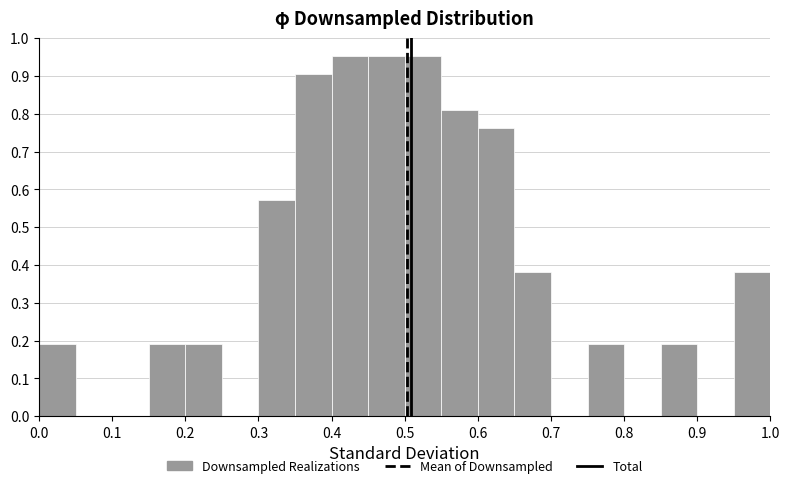

Reading left to right, list every bar in this chart as the range it spans on the x-axis followed by its height. The values are not printed on the chart, so give them approximately, as read against the axis.

0.00 to 0.05: 0.19
0.05 to 0.10: 0
0.10 to 0.15: 0
0.15 to 0.20: 0.19
0.20 to 0.25: 0.19
0.25 to 0.30: 0
0.30 to 0.35: 0.57
0.35 to 0.40: 0.90
0.40 to 0.45: 0.95
0.45 to 0.50: 0.95
0.50 to 0.55: 0.95
0.55 to 0.60: 0.81
0.60 to 0.65: 0.76
0.65 to 0.70: 0.38
0.70 to 0.75: 0
0.75 to 0.80: 0.19
0.80 to 0.85: 0
0.85 to 0.90: 0.19
0.90 to 0.95: 0
0.95 to 1.00: 0.38